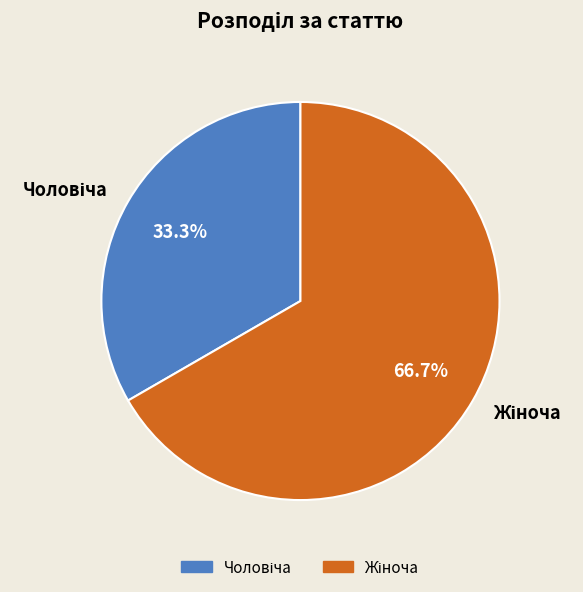

Does any single category account for the majority?

Yes